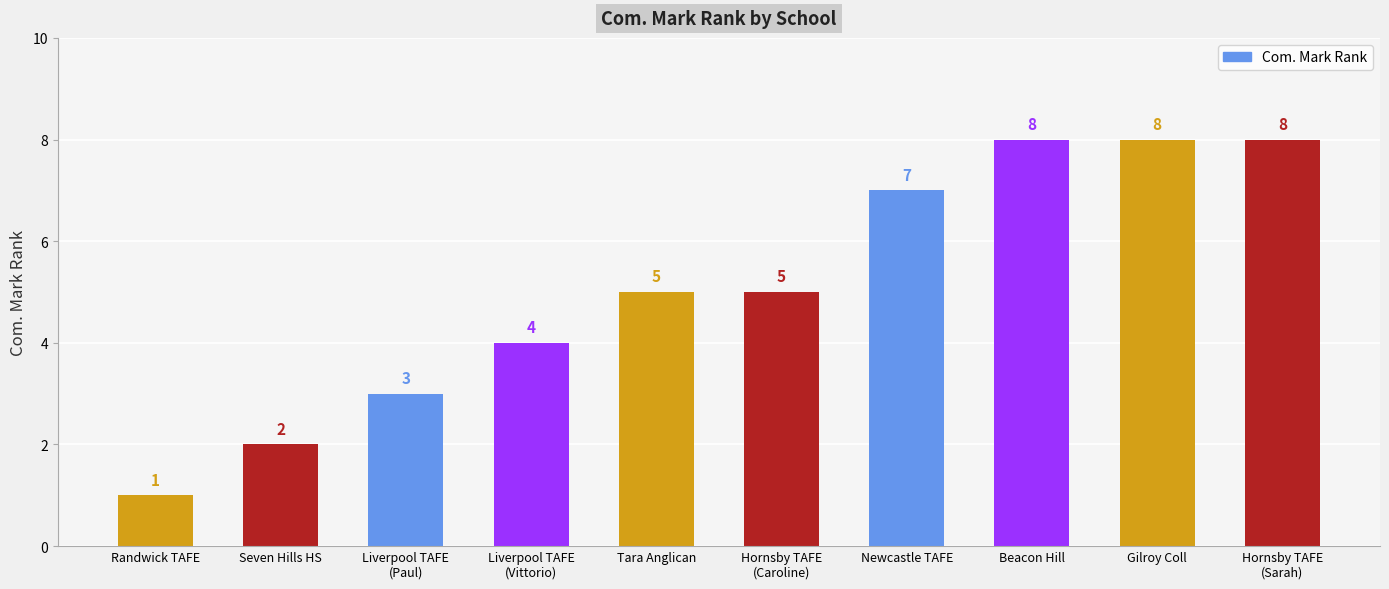

What is the sum of all values?

51